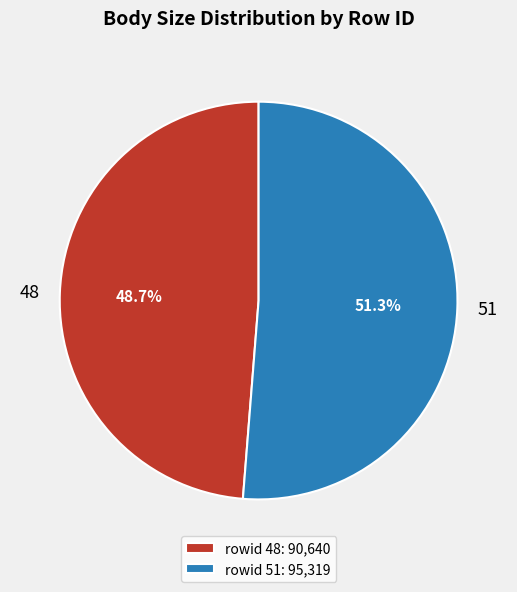

What portion of the pie excludes 51?

48.7%